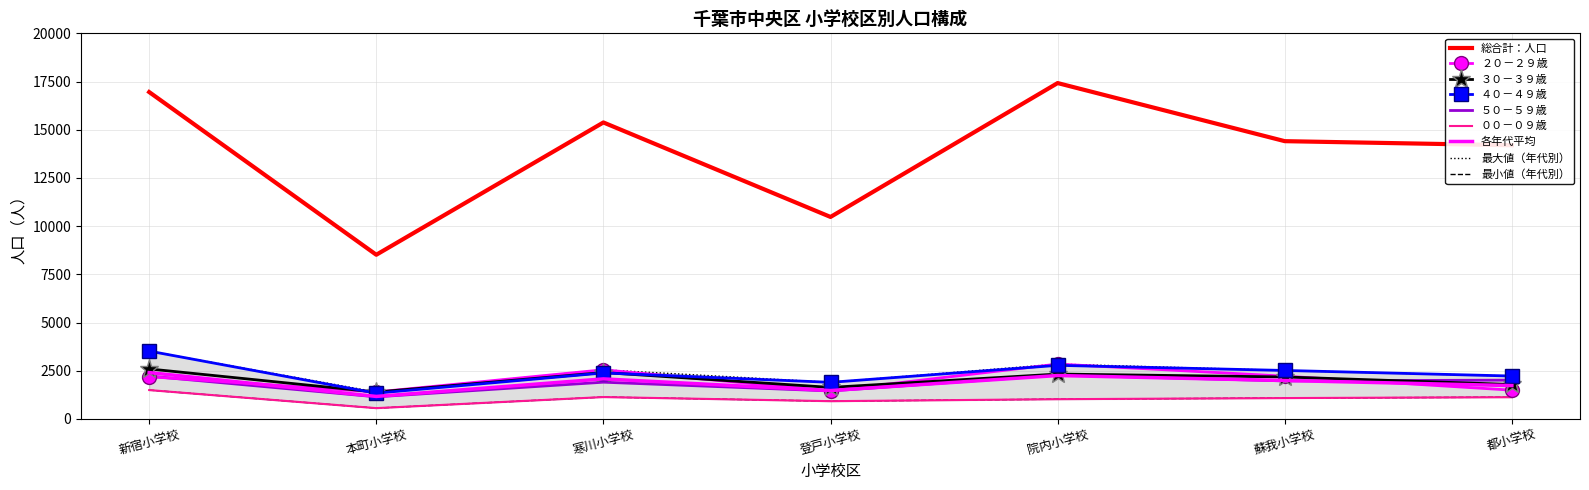

Reading left to right, list all the values displayed in this chart.

総合計：人口: 新宿小学校=16955	本町小学校=8517	寒川小学校=15378	登戸小学校=10478	院内小学校=17421	蘇我小学校=14408	都小学校=14196
２０－２９歳: 新宿小学校=2194	本町小学校=1401	寒川小学校=2551	登戸小学校=1459	院内小学校=2848	蘇我小学校=2221	都小学校=1495
３０－３９歳: 新宿小学校=2596	本町小学校=1396	寒川小学校=2410	登戸小学校=1638	院内小学校=2331	蘇我小学校=2180	都小学校=1789
４０－４９歳: 新宿小学校=3522	本町小学校=1339	寒川小学校=2388	登戸小学校=1901	院内小学校=2782	蘇我小学校=2517	都小学校=2228
５０－５９歳: 新宿小学校=2223	本町小学校=1150	寒川小学校=1908	登戸小学校=1454	院内小学校=2283	蘇我小学校=1975	都小学校=2015
００－０９歳: 新宿小学校=1500	本町小学校=563	寒川小学校=1138	登戸小学校=924	院内小学校=1027	蘇我小学校=1085	都小学校=1131